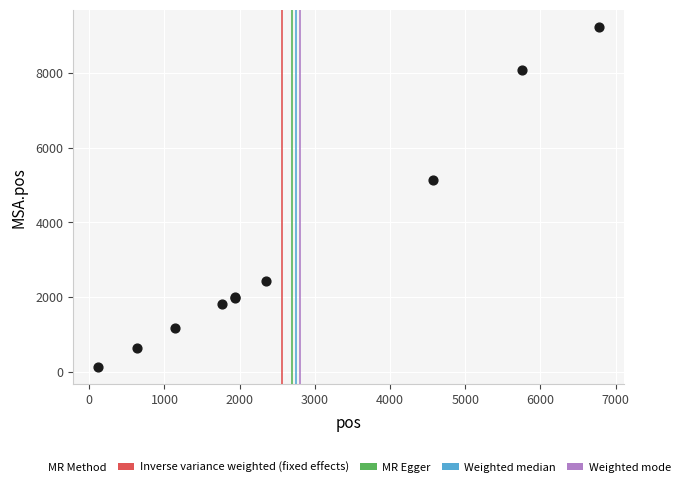

What Y value in the scatter plot is closest to 4682?

5149